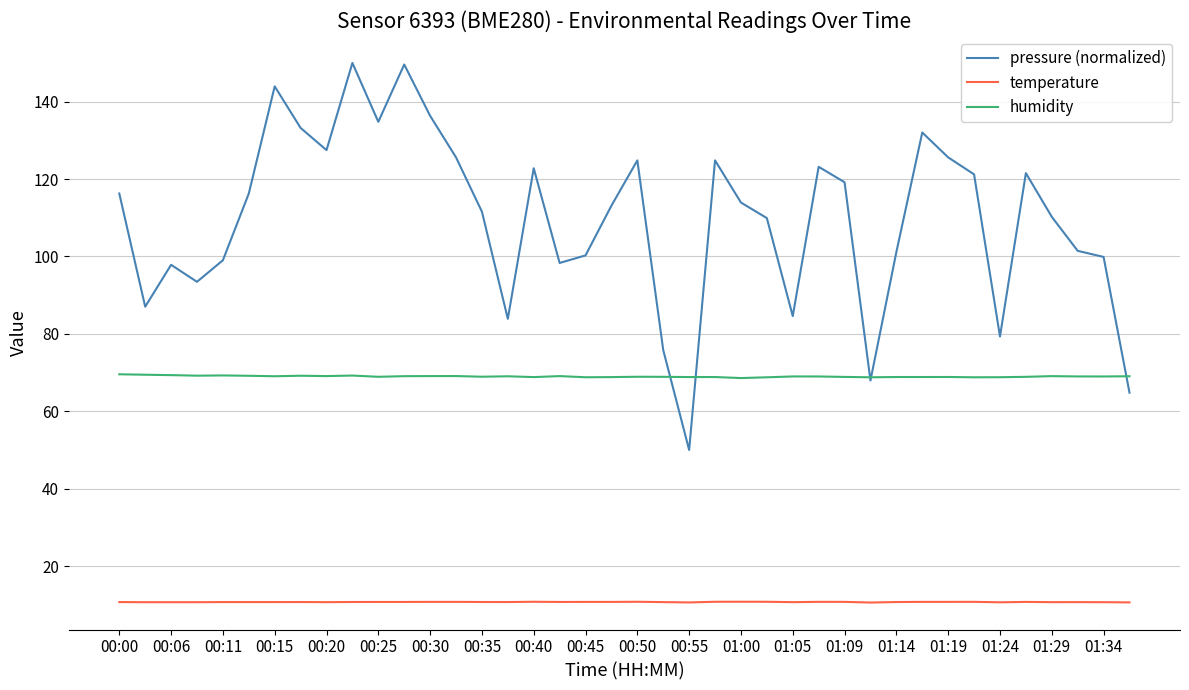

At how many categories does at least one series exceed 63?

40